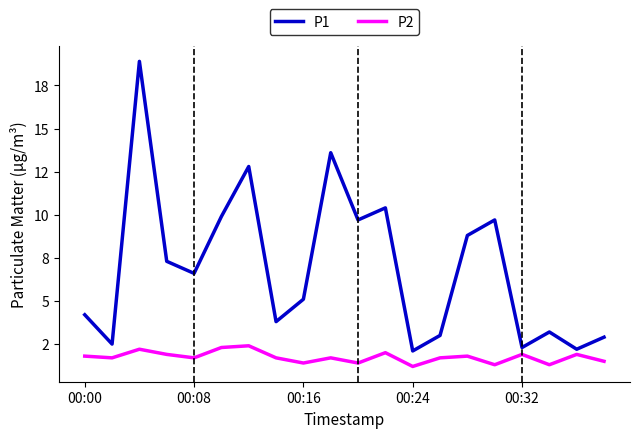

Is this an area chart (filled region under the line)?

No